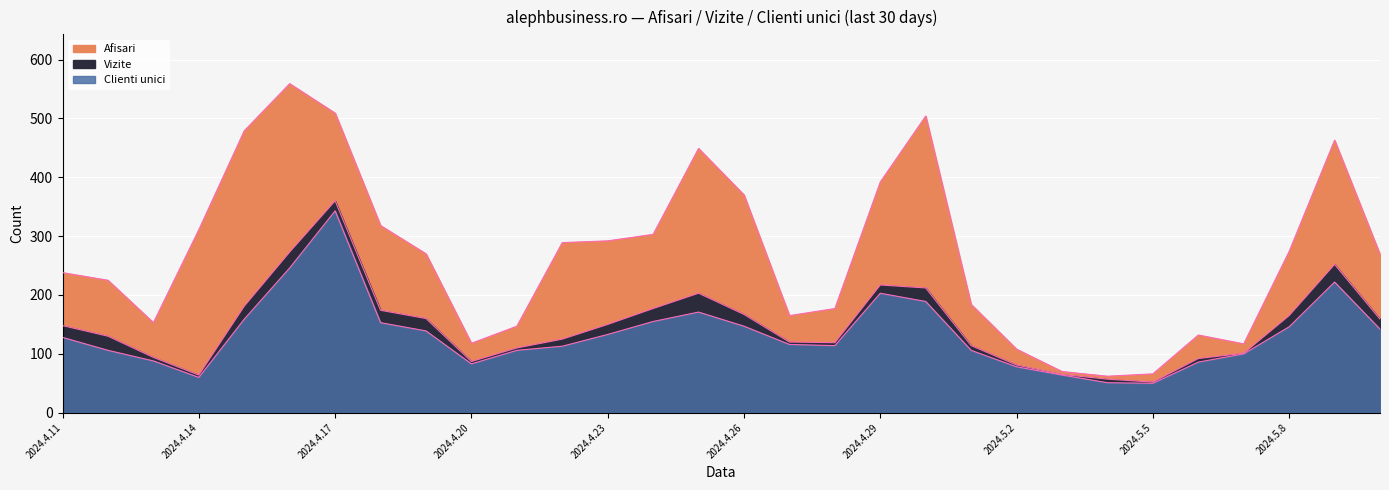

At which category does Vizite reach its first local peak?

2024.4.17